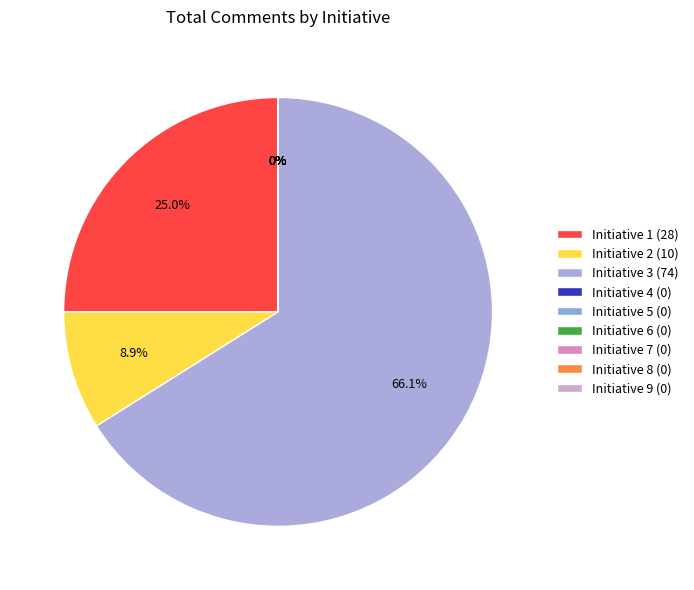

Rank the categories by value from highest to lowest.

3, 1, 2, 4, 5, 6, 7, 8, 9